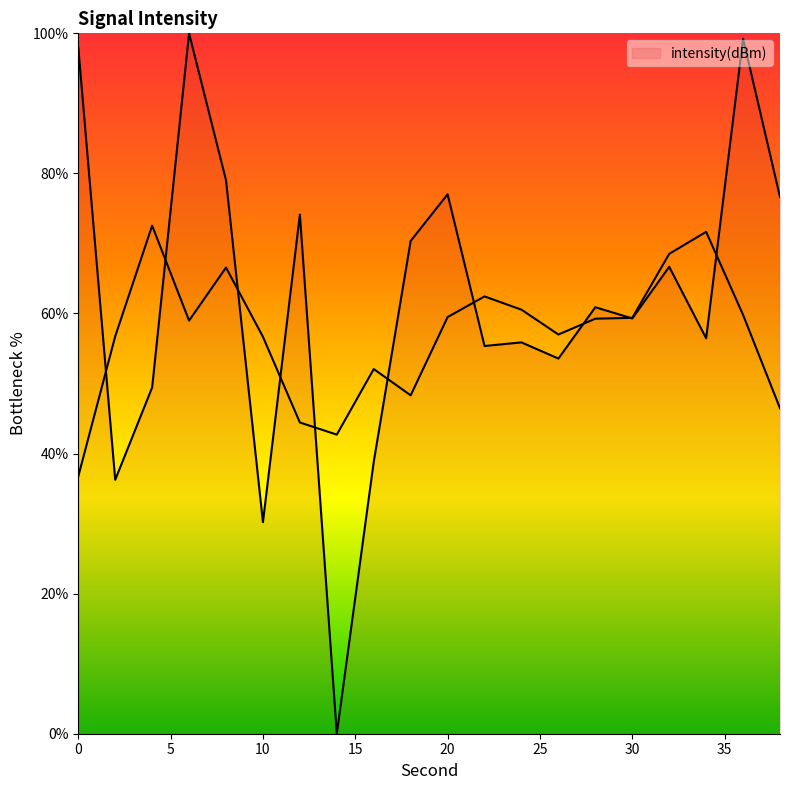

Reading left to right, transcribe all the data shown in this chart.

0=98.0	2=36.3	4=49.4	6=100.0	8=79.0	10=30.2	12=74.1	14=0.0	16=38.8	18=70.4	20=77.0	22=55.4	24=55.9	26=53.6	28=60.9	30=59.3	32=66.7	34=56.5	36=99.2	38=76.6